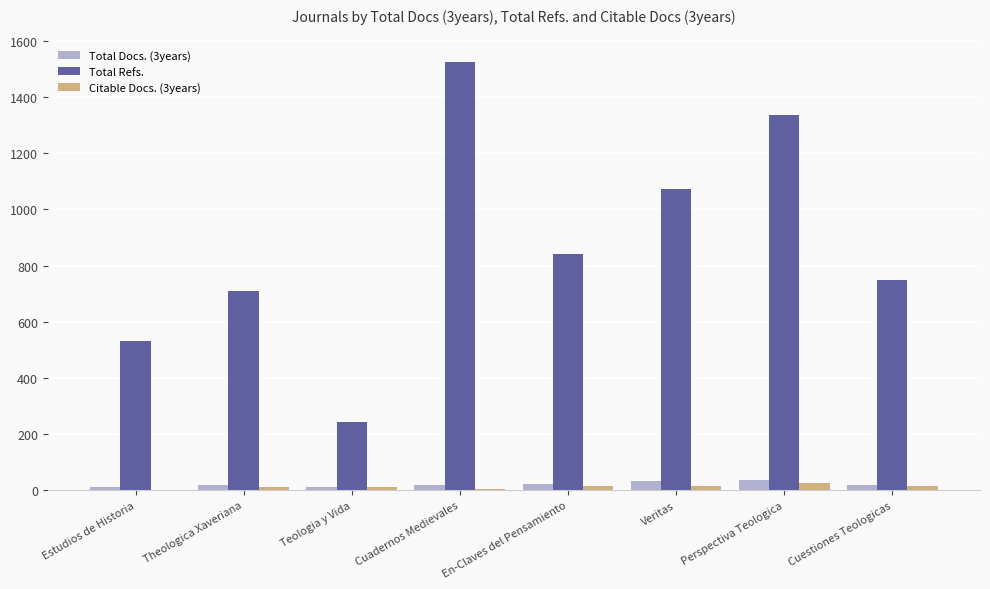

Which series has the largest total across all categories?

Total Refs.